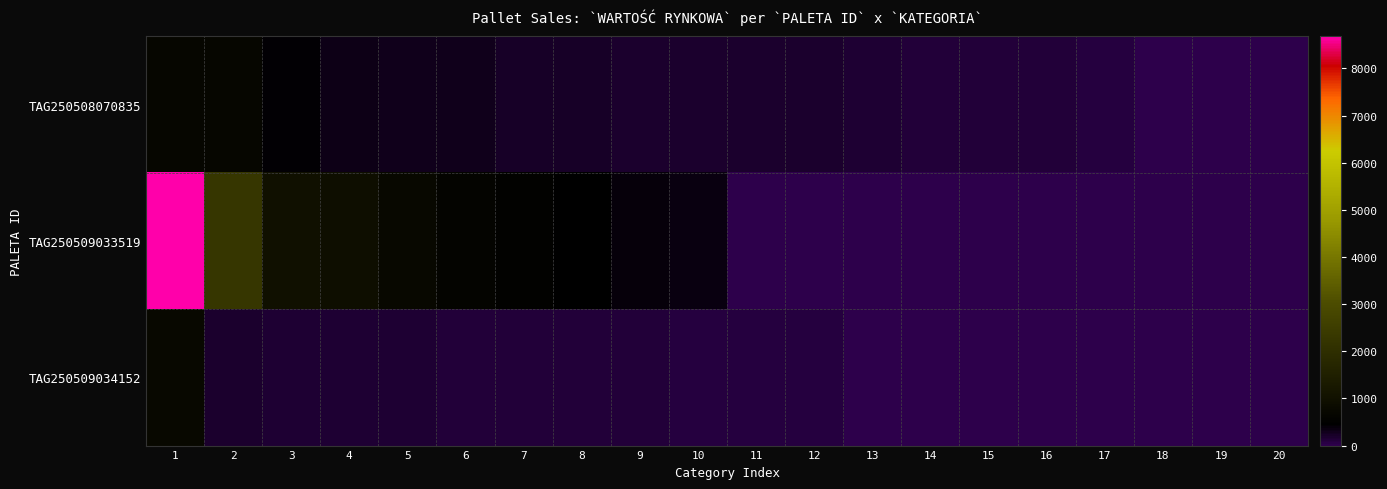

Rank the series by their maximum value, from lowest to highest.

TAG250508070835, TAG250509034152, TAG250509033519